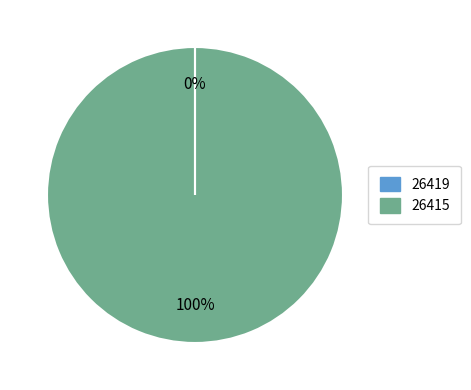

Which slice is the largest?

26415